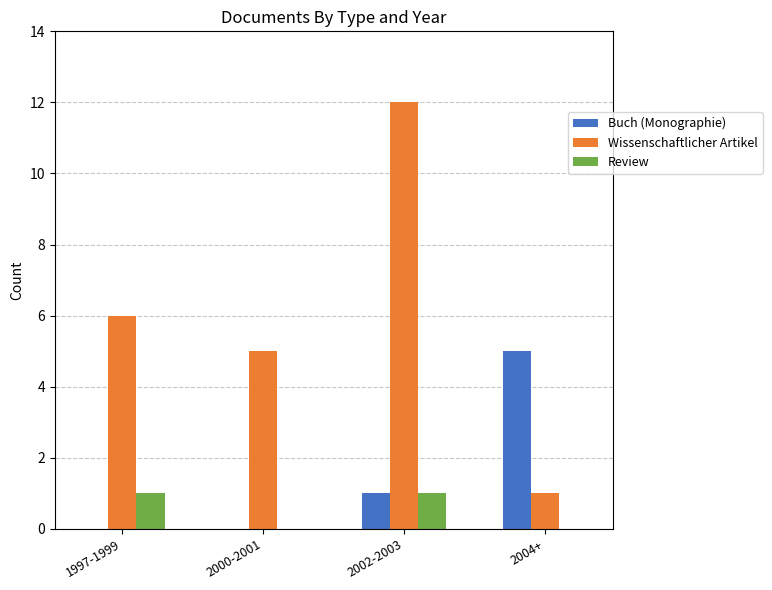

What are all the series names shown in the legend?

Buch (Monographie), Wissenschaftlicher Artikel, Review